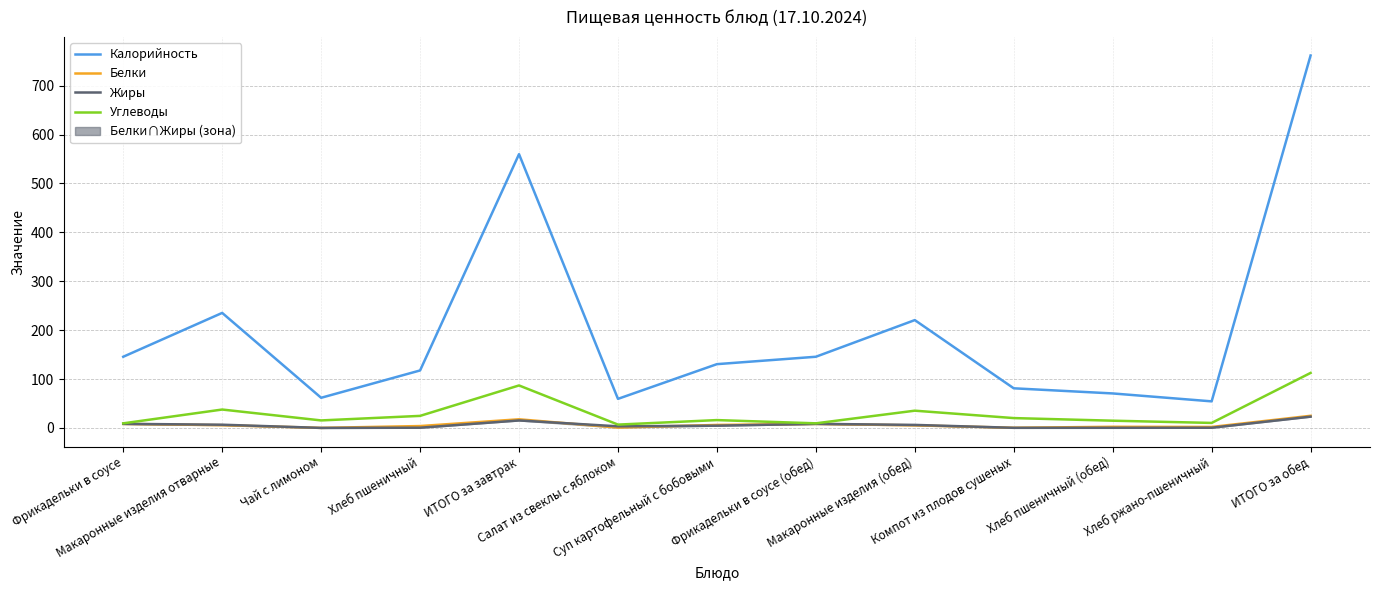

The Калорийность series shows 117.5 at Хлеб пшеничный. True or false?

True